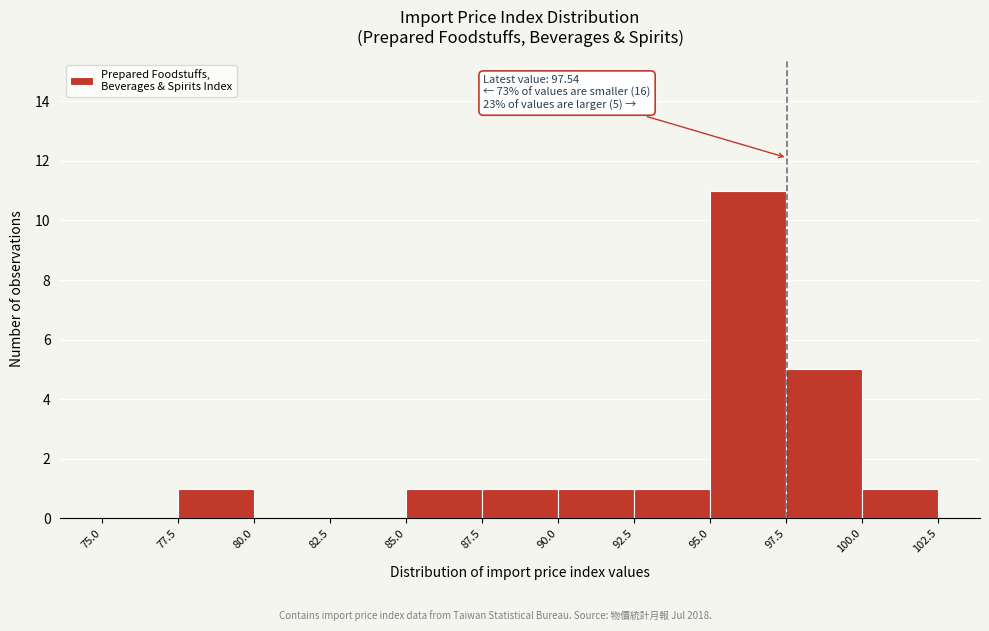

Which range on the x-axis has the tallest bar?

95.0 to 97.5